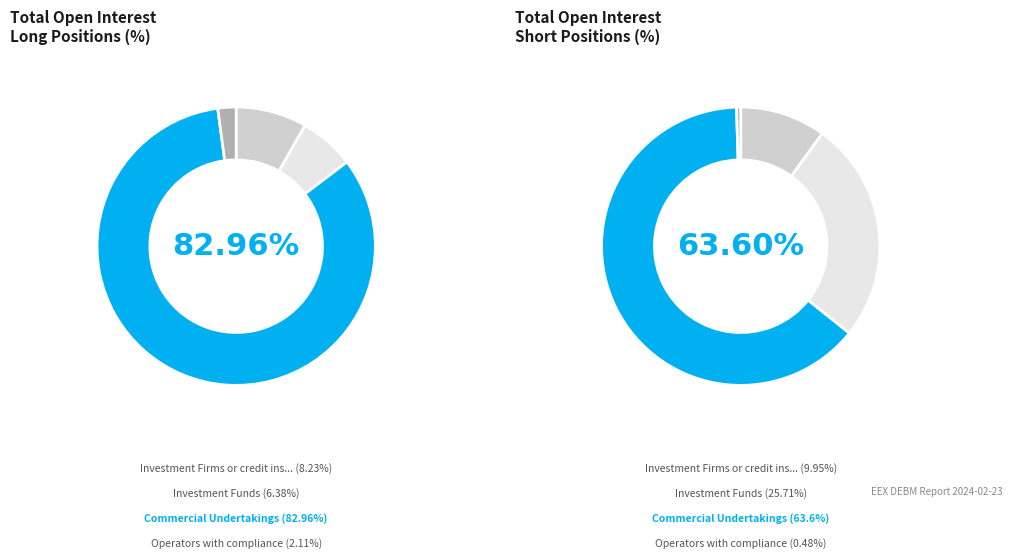

What percentage is the Investment Firms or credit institutions slice, to the nearest percent?

8%